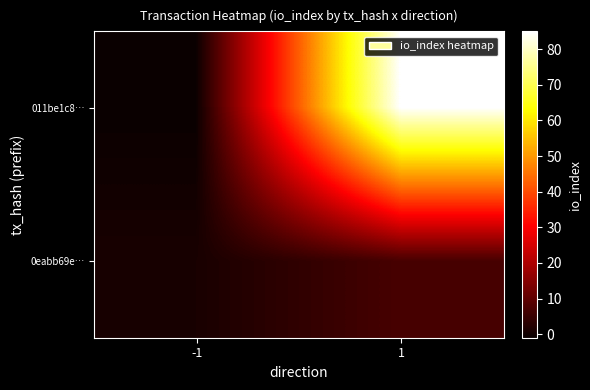

Reading right to left, list all the values displayed in this chart.

011be1c8…: 1=85	-1=-1
0eabb69e…: 1=7	-1=1